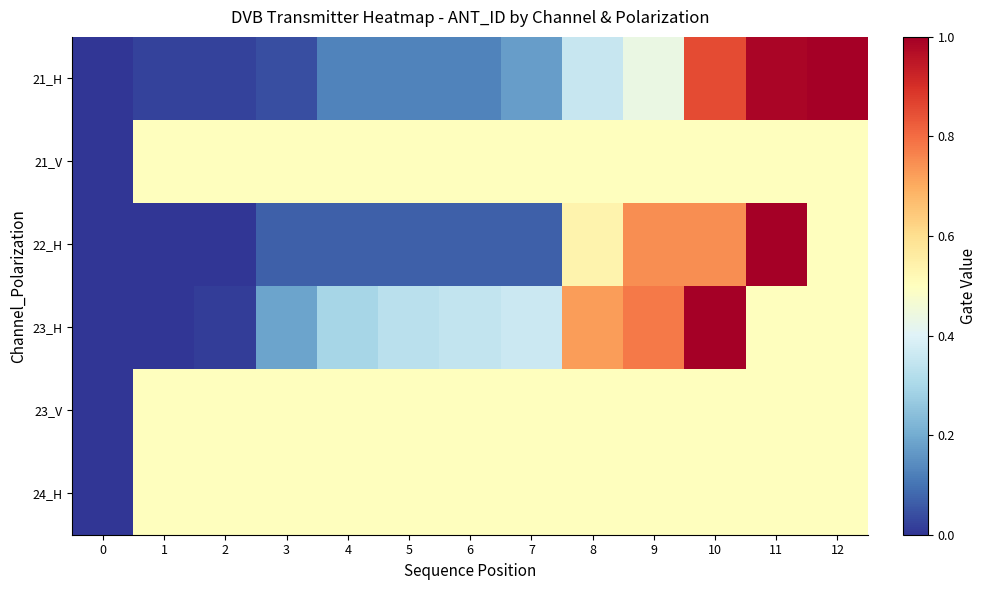

Rank the series at 1 from highest to lowest value.

21_V, 23_V, 24_H, 21_H, 22_H, 23_H